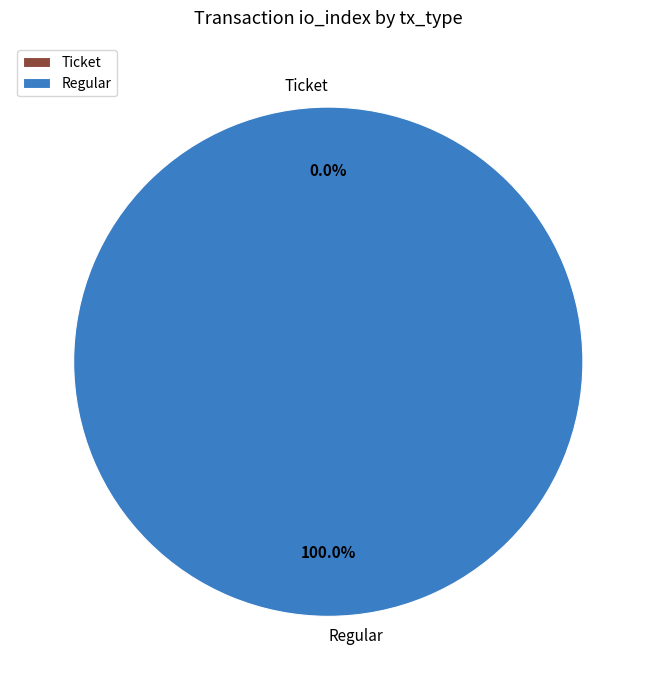

Count the number of slices in the pie.

2